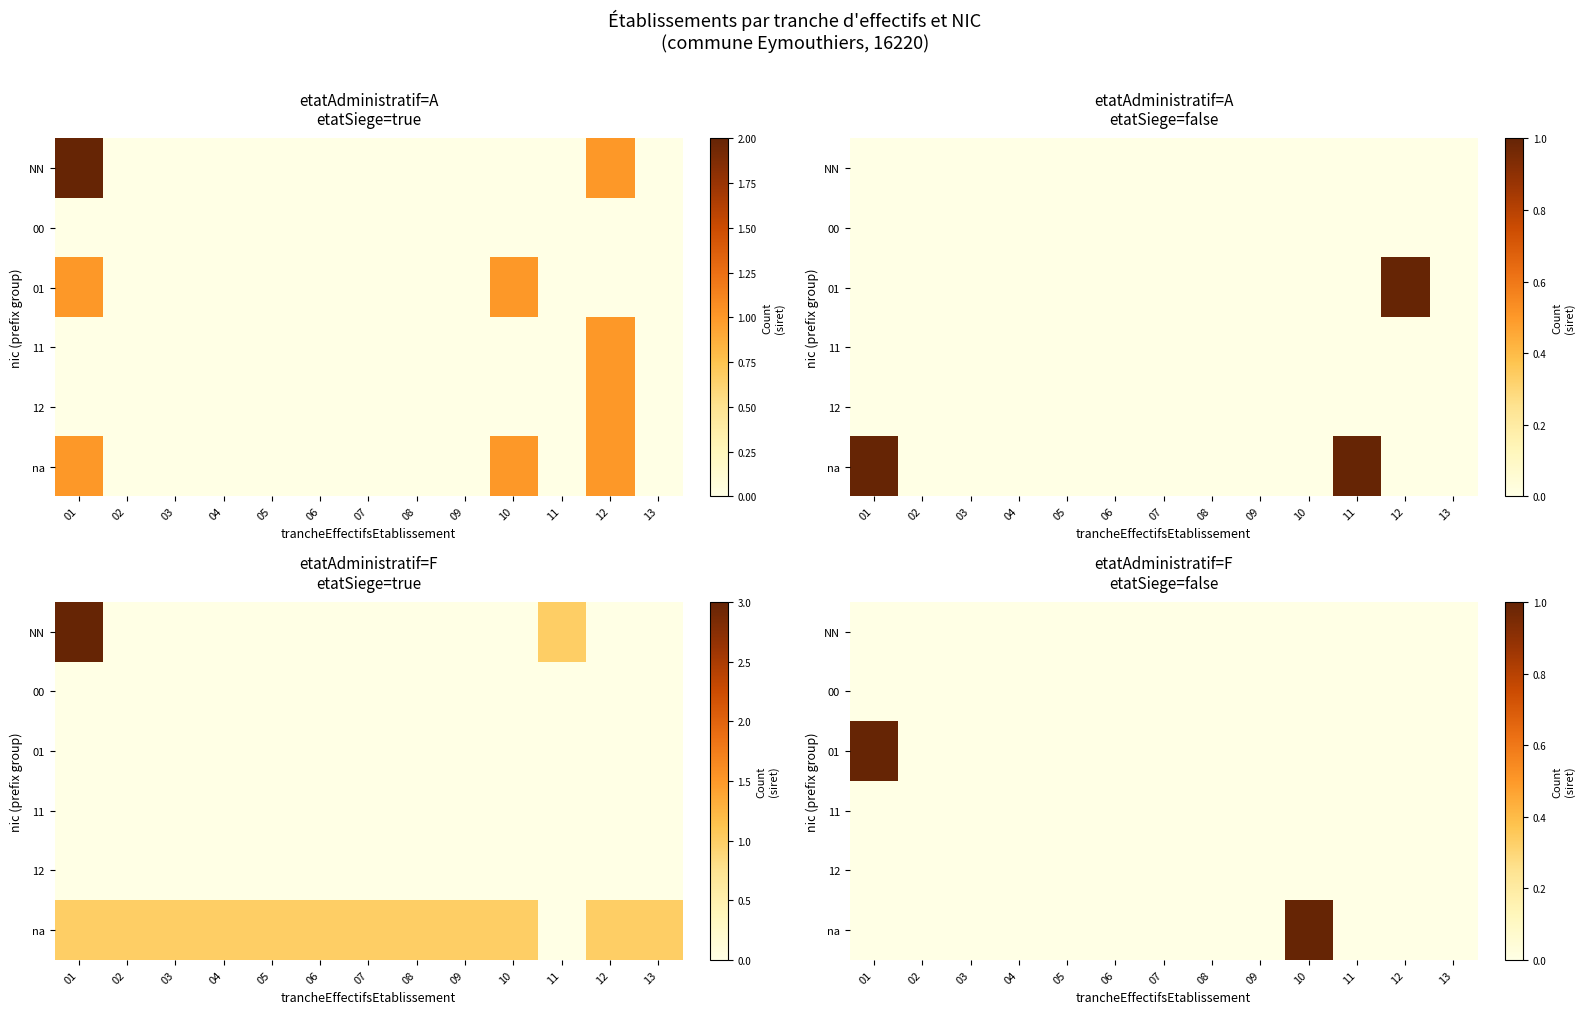

The 11 series shows 0 at 05. True or false?

True